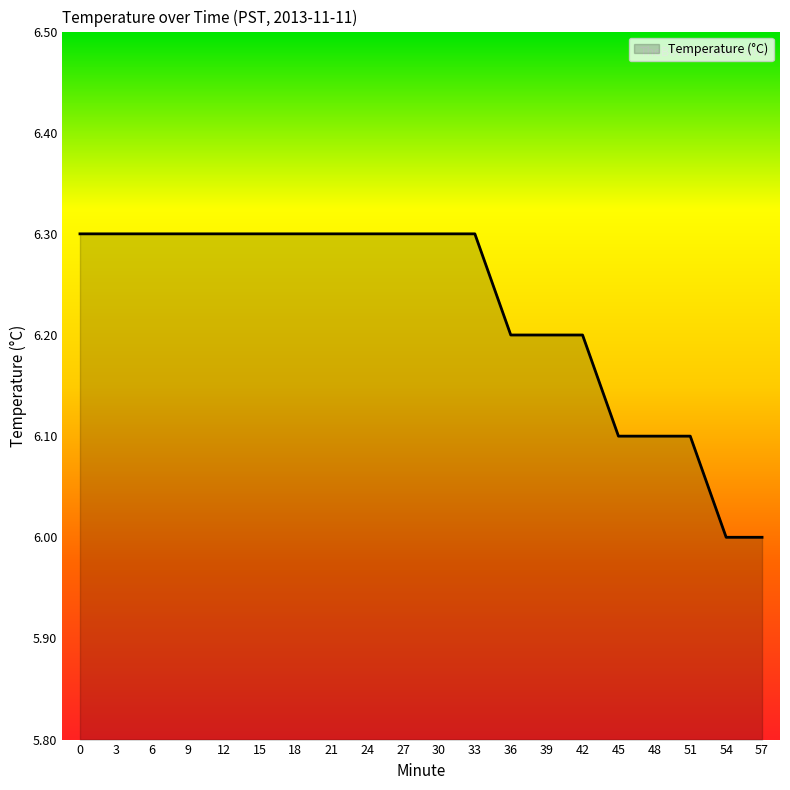

How many series are shown in this chart?

1